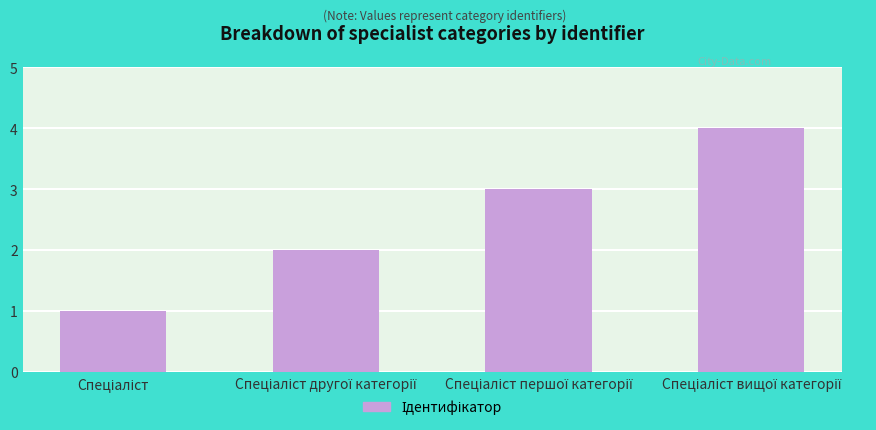

How many categories are shown in the chart?

4